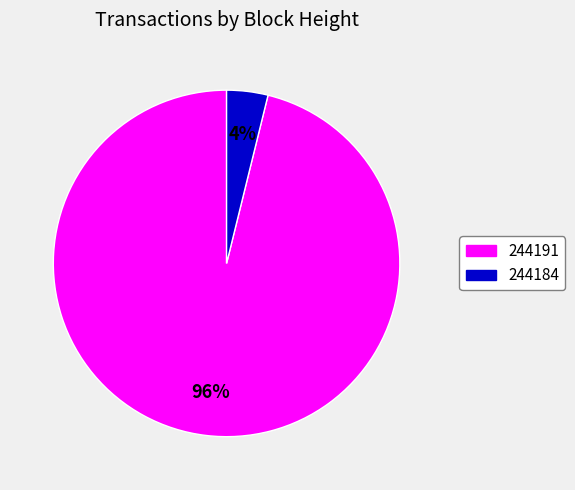

The 244191 slice represents 96% of the pie. True or false?

True